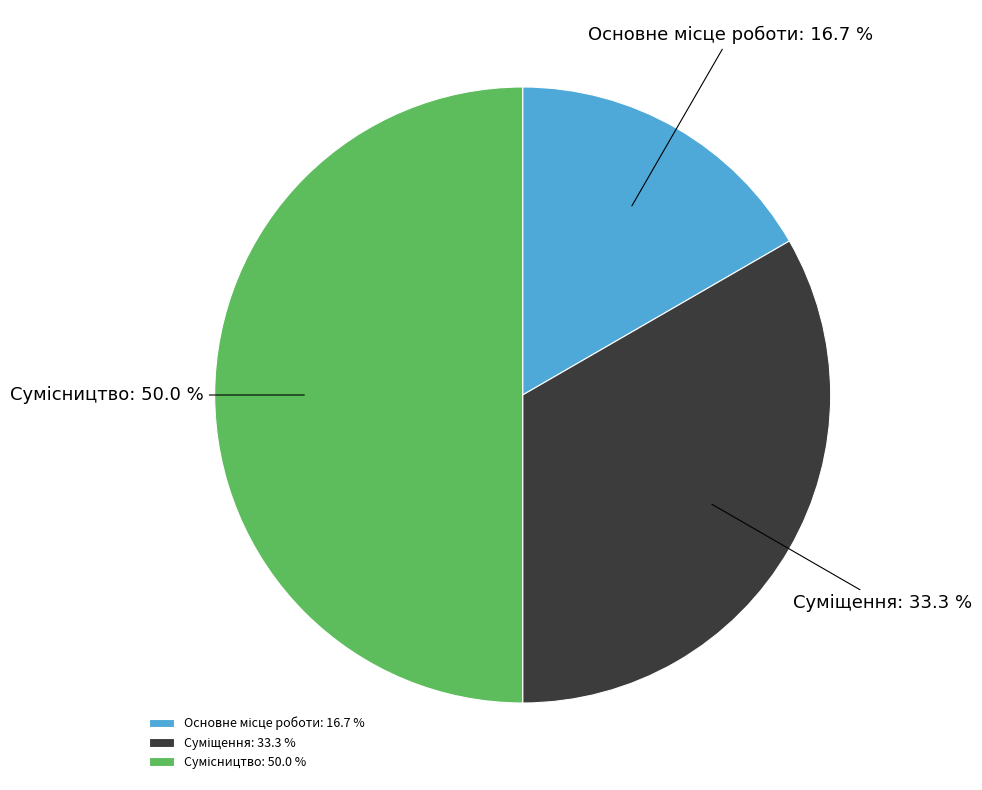

How many segments does this pie chart have?

3